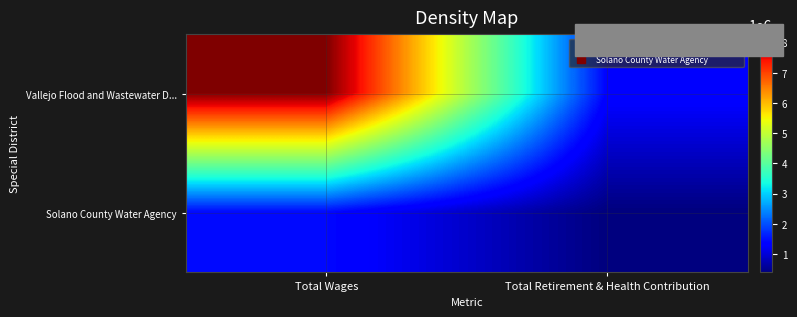

Reading left to right, extract all data points from this chart.

Vallejo Flood and Wastewater D...: Total Wages=8272281	Total Retirement & Health Contribution=1369528
Solano County Water Agency: Total Wages=1445363	Total Retirement & Health Contribution=388523